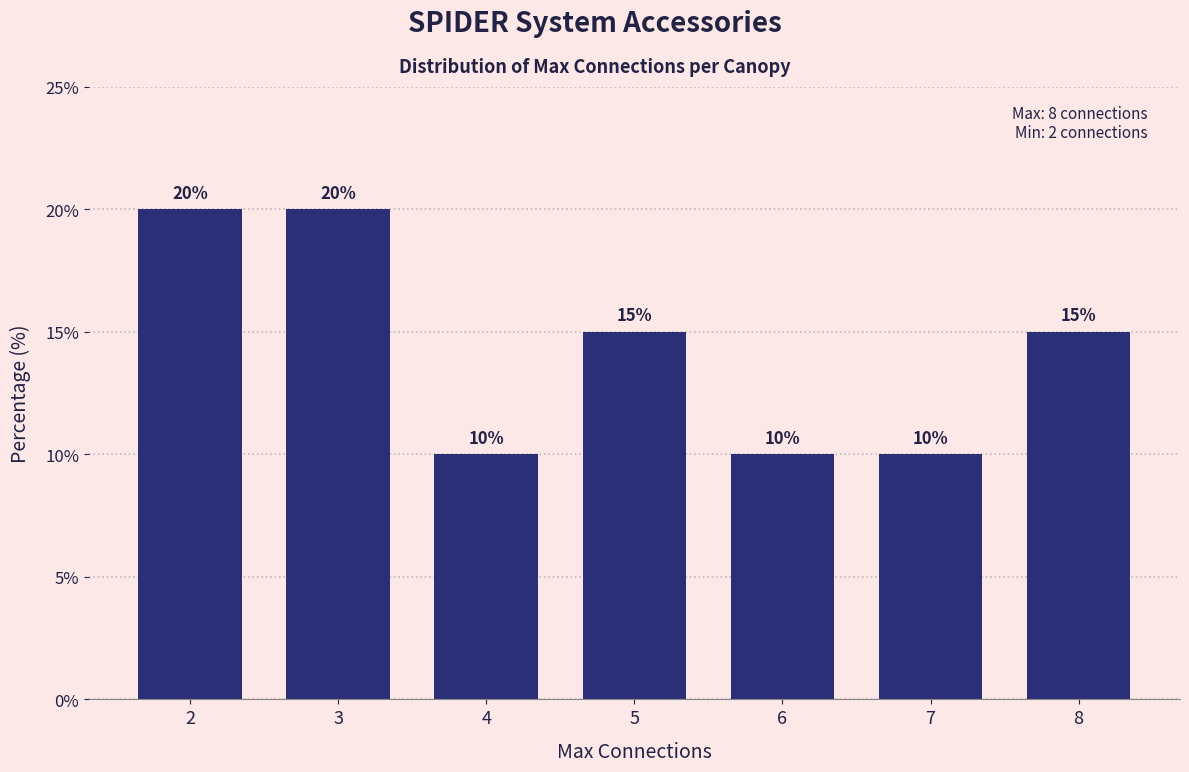

Reading right to left, list all the values displayed in this chart.

15	10	10	15	10	20	20